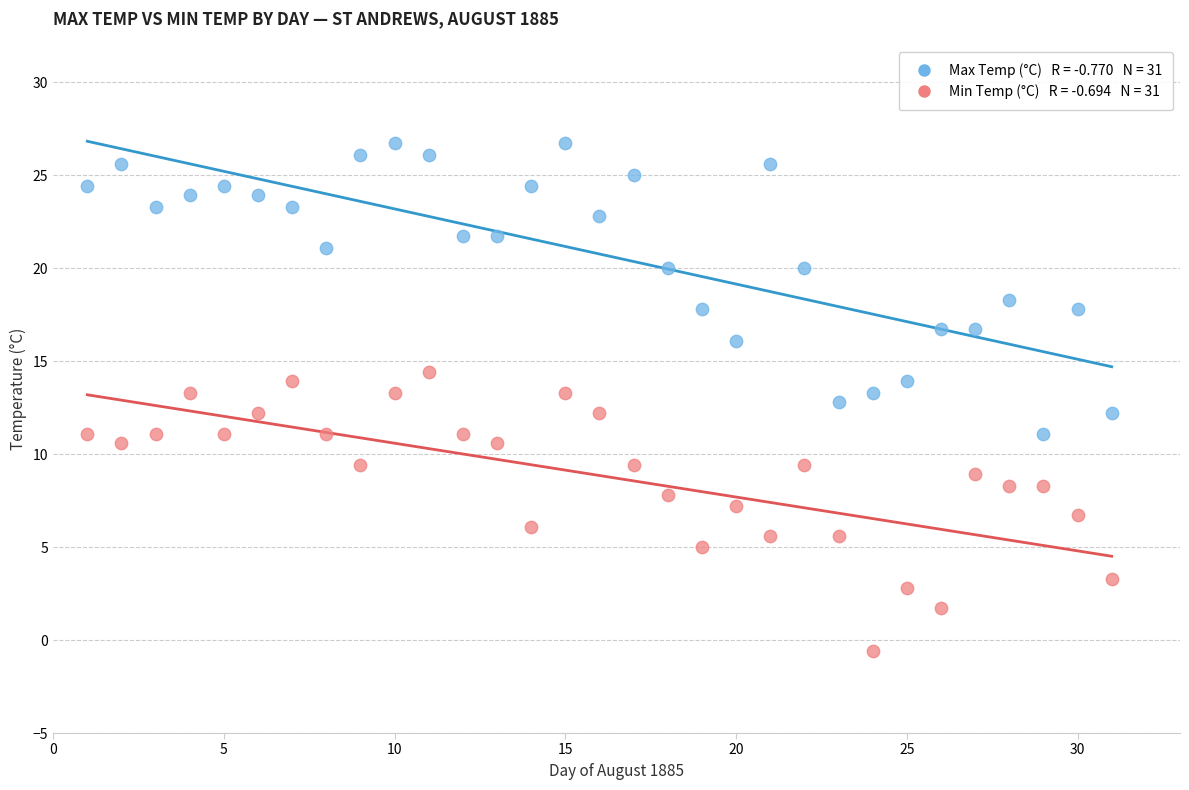

Across all data points, what is the range of Y values (max minus min)?

27.3